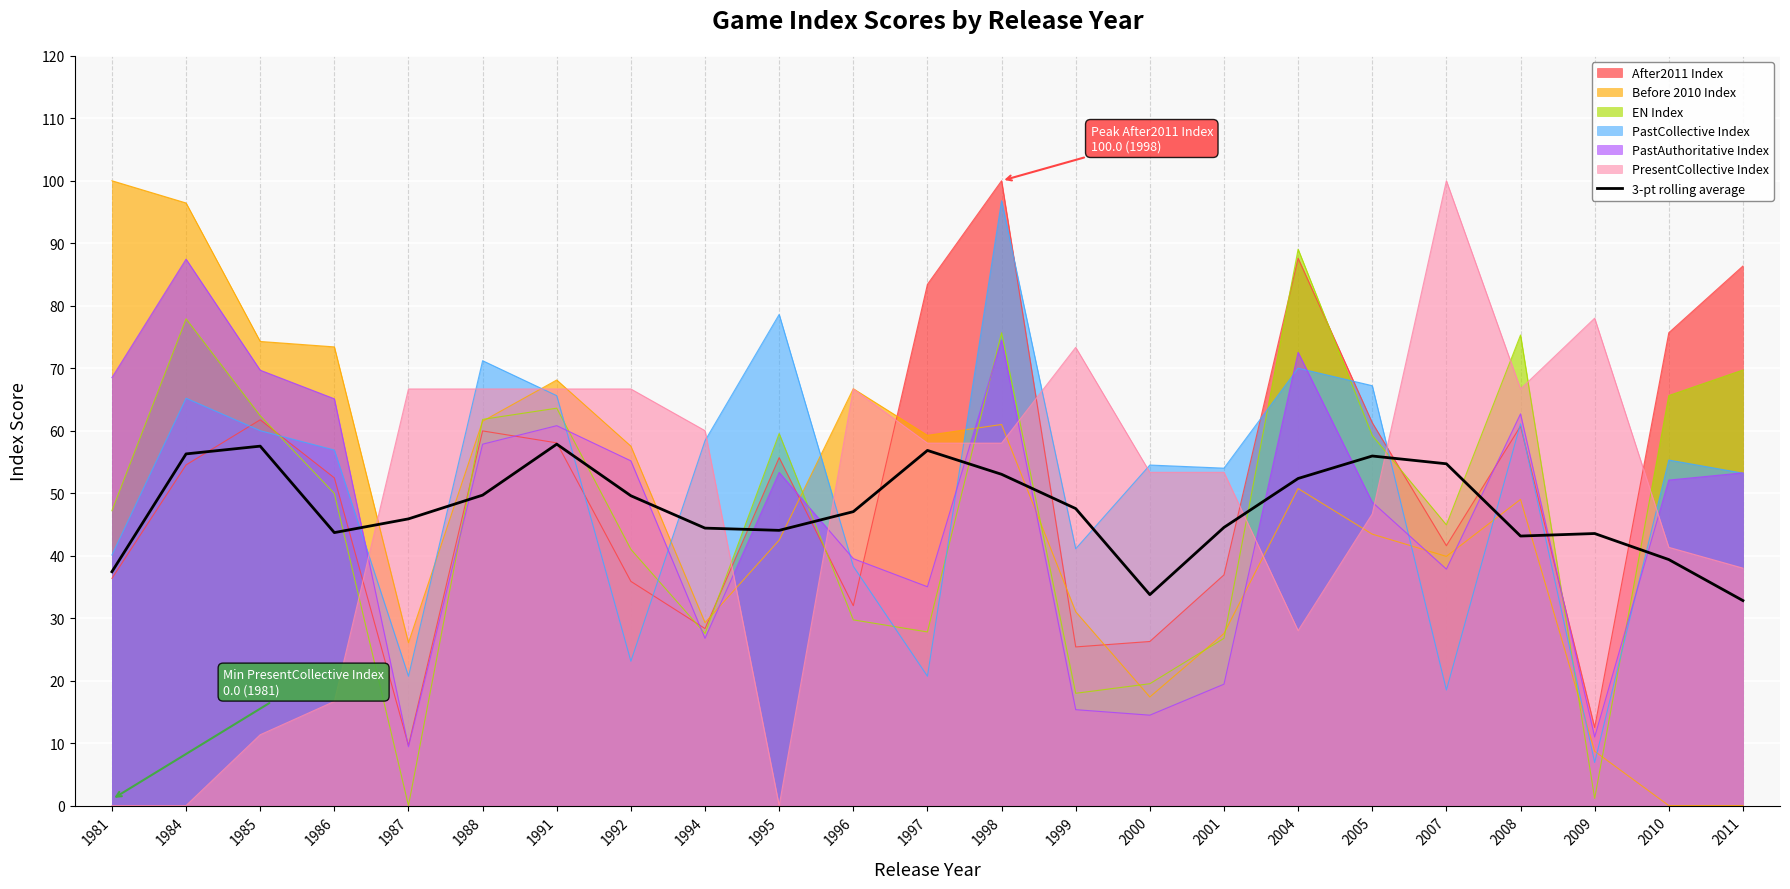

What is the lowest value of the PastCollective Index series?

6.9